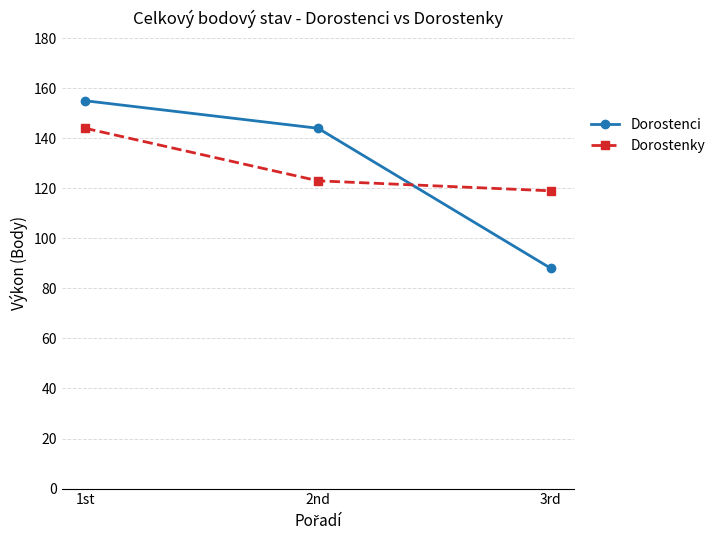

The Dorostenky series shows 119 at 3rd. True or false?

True